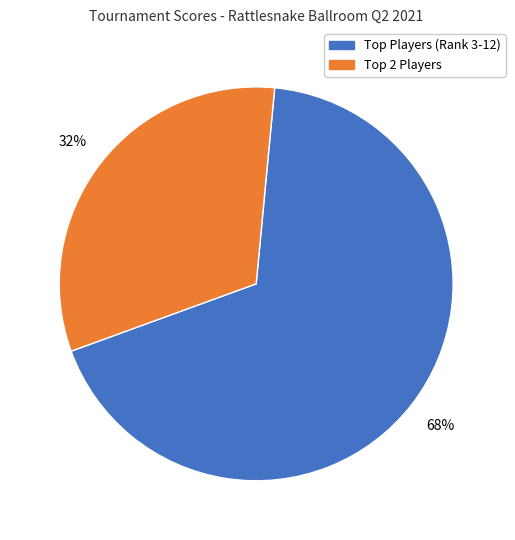

Is there any slice that represents more than half of the pie?

Yes